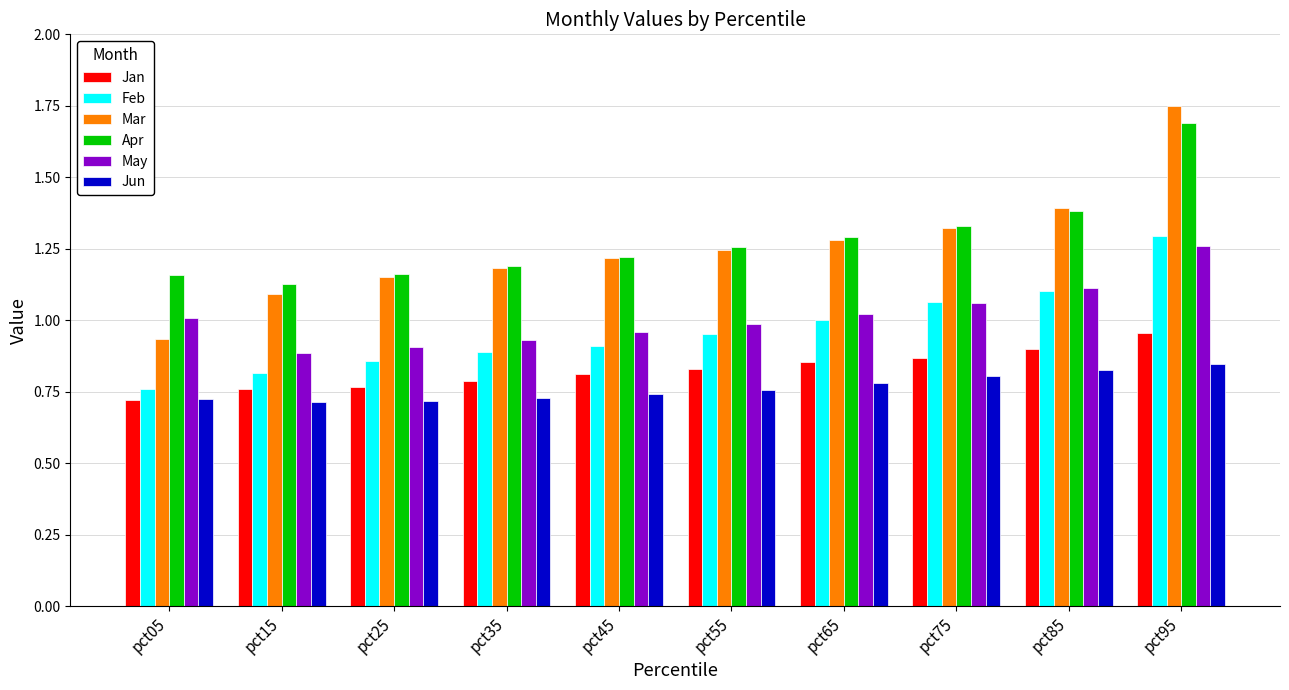

Count the number of data series in this chart.

6